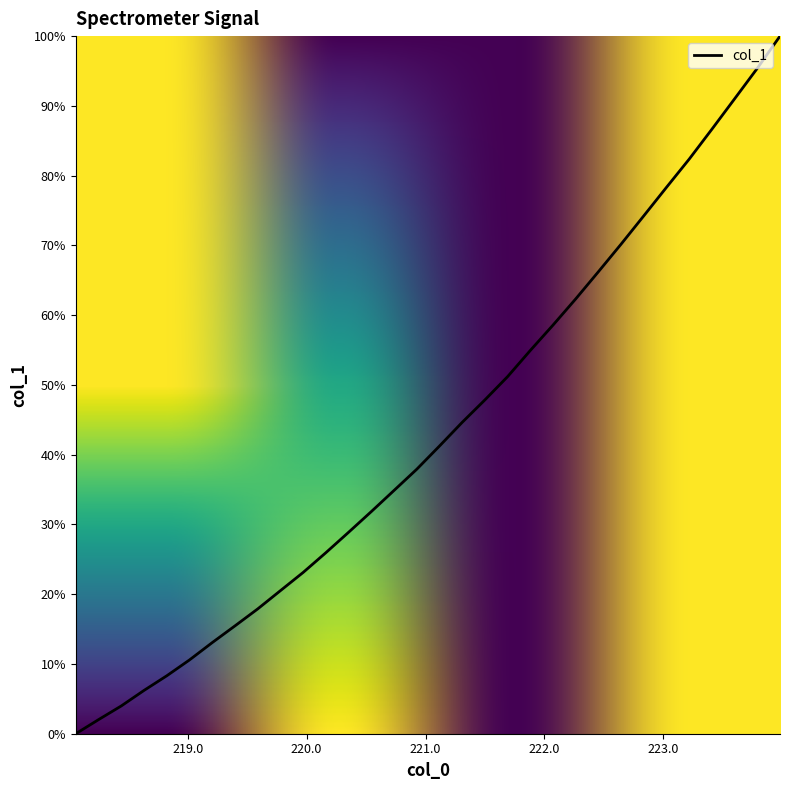

What is the greatest value displayed?

100.0